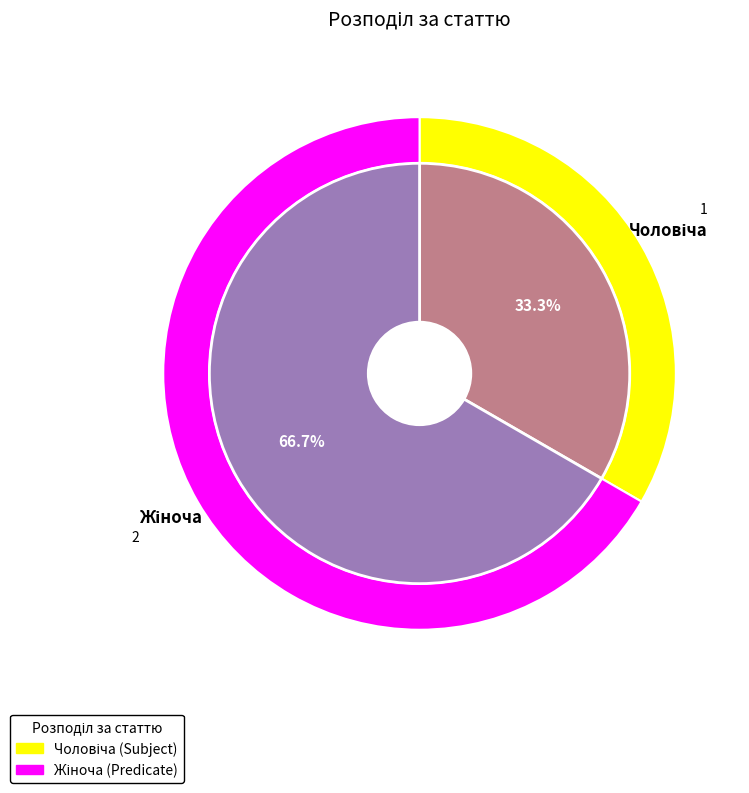

To the nearest percent, what is the average slice percentage?

50%